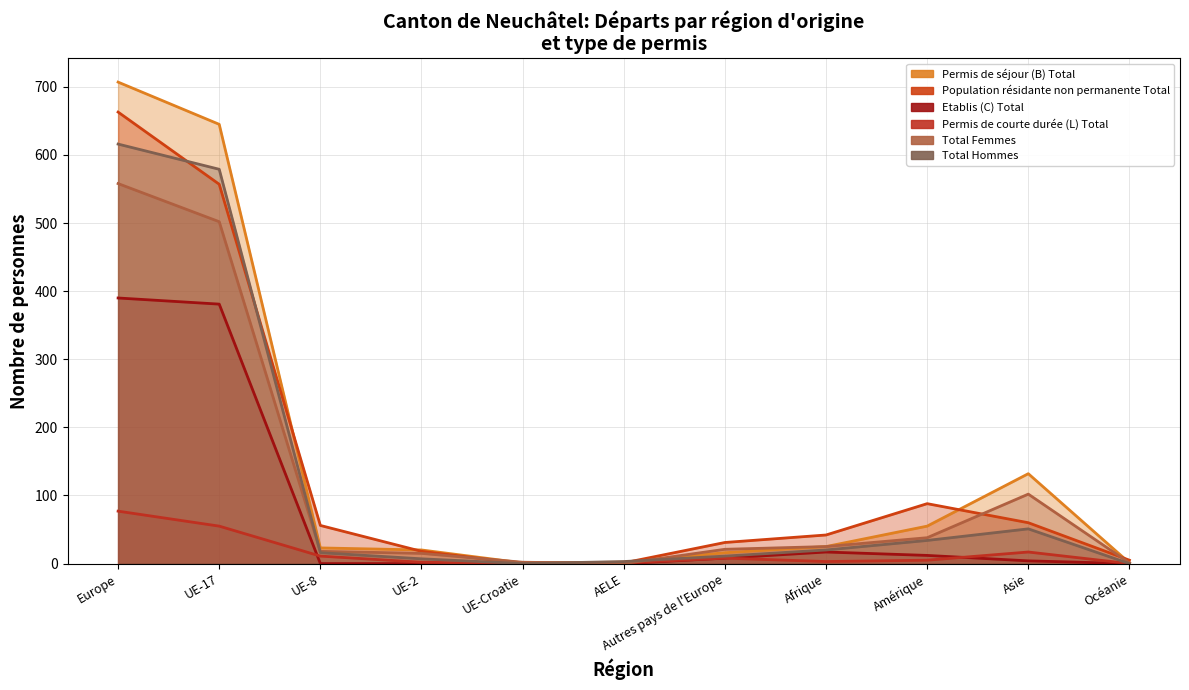

Rank the categories by Permis de séjour (B) Total value from lowest to highest.

UE-Croatie, Océanie, AELE, Autres pays de l'Europe, UE-2, UE-8, Afrique, Amérique, Asie, UE-17, Europe